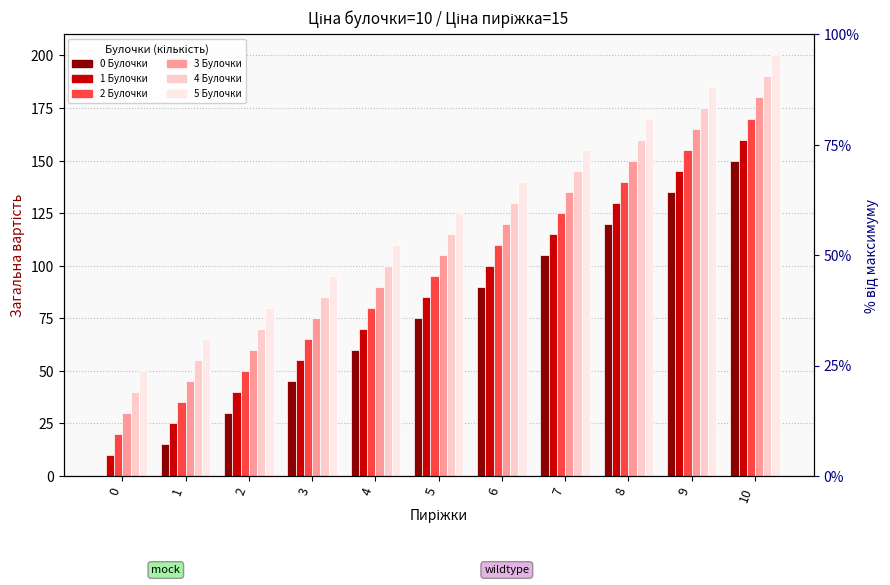

What is the value of the 5 Булочки bar at the 9th from the left?

170